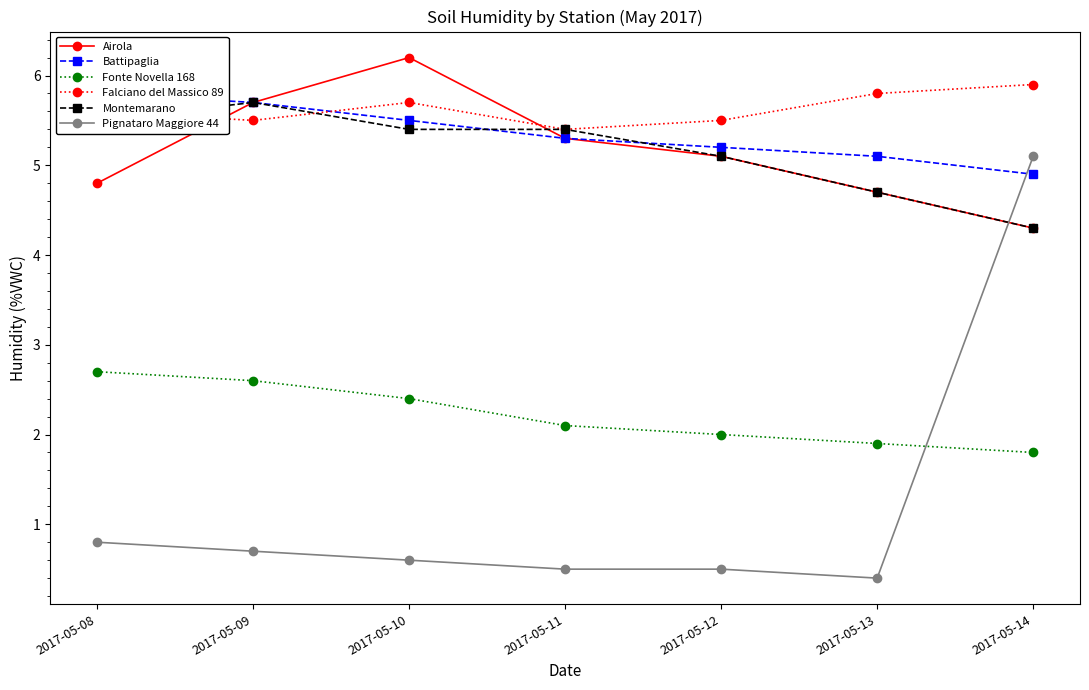

Reading left to right, what are all the values shown in this chart?

Airola: 2017-05-08=4.8	2017-05-09=5.7	2017-05-10=6.2	2017-05-11=5.3	2017-05-12=5.1	2017-05-13=4.7	2017-05-14=4.3
Battipaglia: 2017-05-08=5.8	2017-05-09=5.7	2017-05-10=5.5	2017-05-11=5.3	2017-05-12=5.2	2017-05-13=5.1	2017-05-14=4.9
Fonte Novella 168: 2017-05-08=2.7	2017-05-09=2.6	2017-05-10=2.4	2017-05-11=2.1	2017-05-12=2.0	2017-05-13=1.9	2017-05-14=1.8
Falciano del Massico 89: 2017-05-08=5.6	2017-05-09=5.5	2017-05-10=5.7	2017-05-11=5.4	2017-05-12=5.5	2017-05-13=5.8	2017-05-14=5.9
Montemarano: 2017-05-08=5.5	2017-05-09=5.7	2017-05-10=5.4	2017-05-11=5.4	2017-05-12=5.1	2017-05-13=4.7	2017-05-14=4.3
Pignataro Maggiore 44: 2017-05-08=0.8	2017-05-09=0.7	2017-05-10=0.6	2017-05-11=0.5	2017-05-12=0.5	2017-05-13=0.4	2017-05-14=5.1